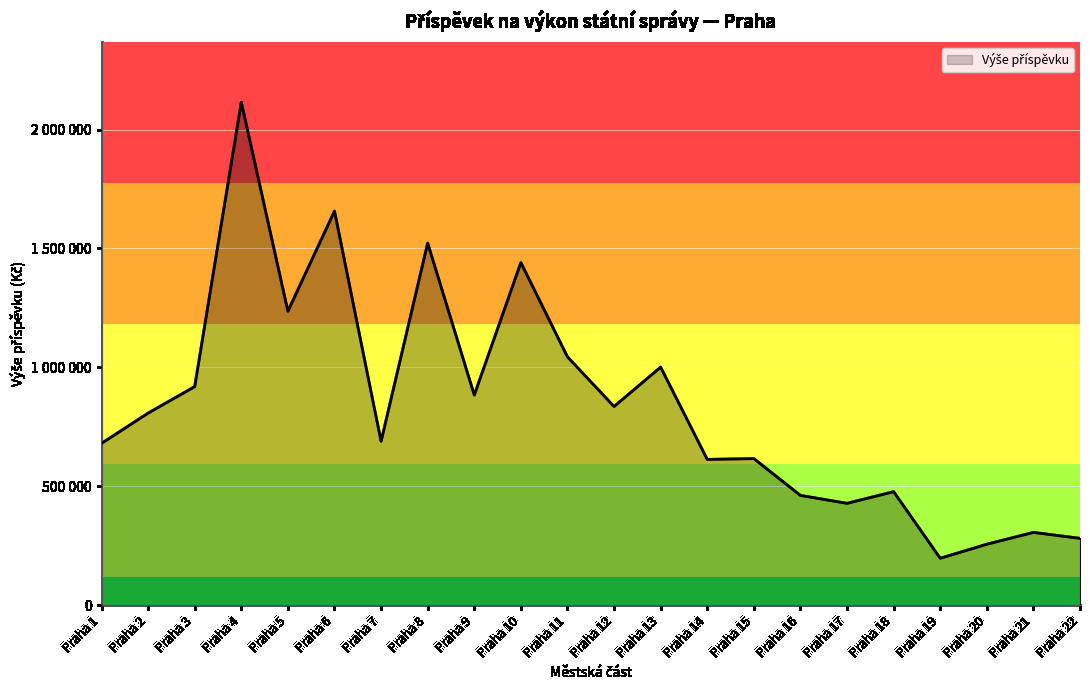

Rank the categories by value from lowest to highest.

Praha 19, Praha 20, Praha 22, Praha 21, Praha 17, Praha 16, Praha 18, Praha 14, Praha 15, Praha 1, Praha 7, Praha 2, Praha 12, Praha 9, Praha 3, Praha 13, Praha 11, Praha 5, Praha 10, Praha 8, Praha 6, Praha 4